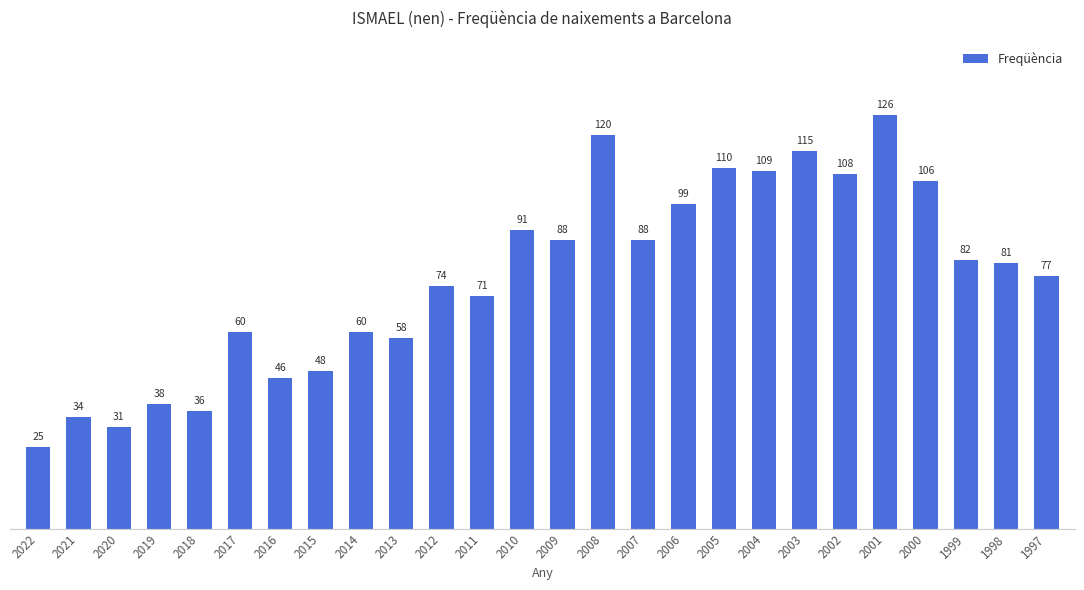

Are the bars grouped side by side (vs. stacked)?

No